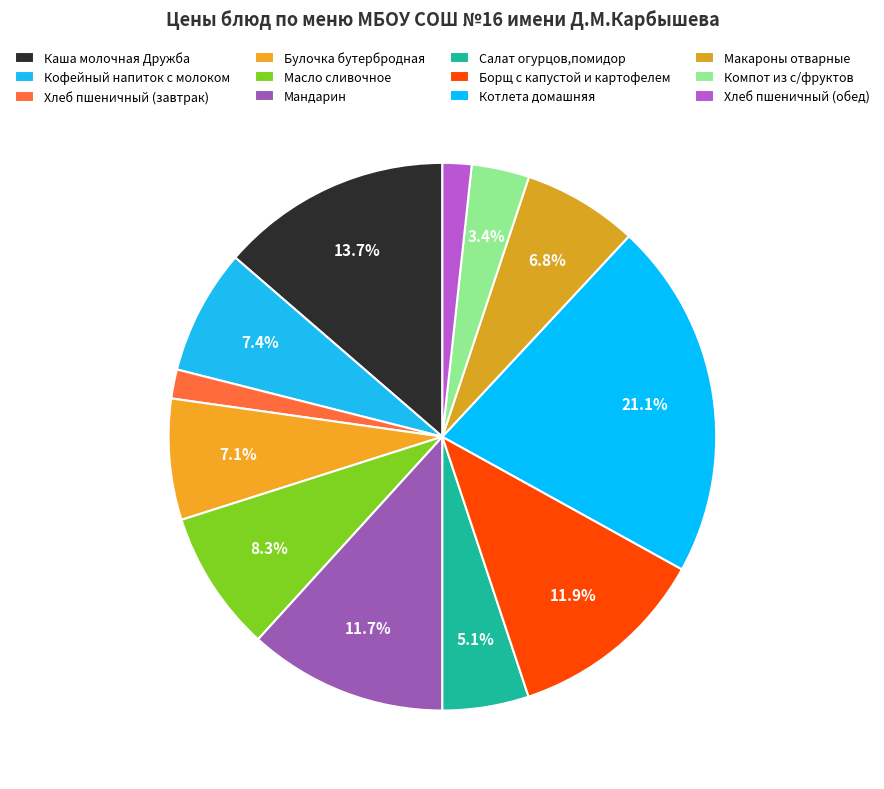

Rank the categories by value from highest to lowest.

Котлета домашняя, Каша молочная Дружба, Борщ с капустой и картофелем, Мандарин, Масло сливочное, Кофейный напиток с молоком, Булочка бутербродная, Макароны отварные, Салат огурцов,помидор, Компот из с/фруктов, Хлеб пшеничный (завтрак), Хлеб пшеничный (обед)